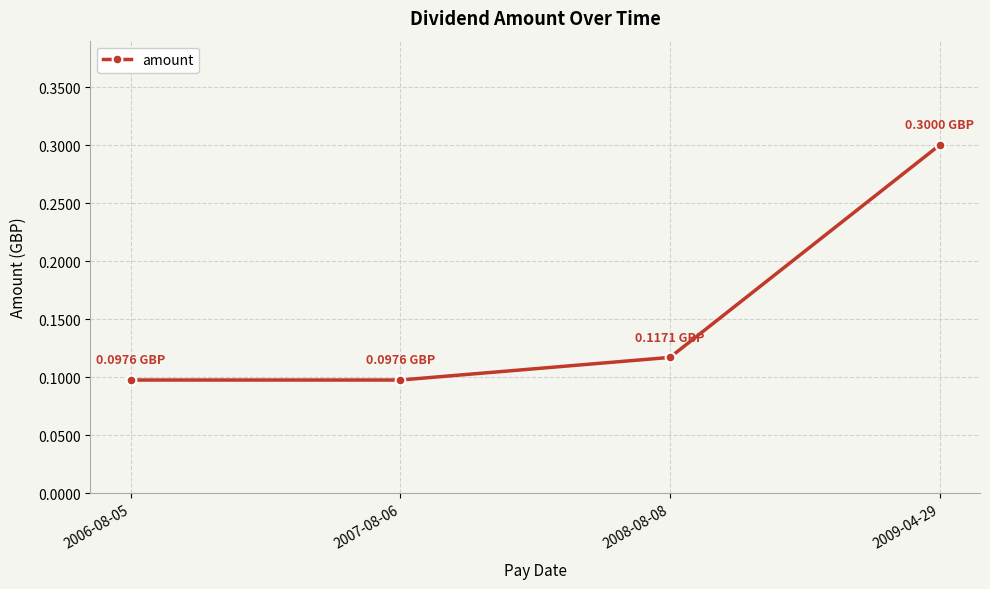

Does the chart have visible grid lines?

Yes